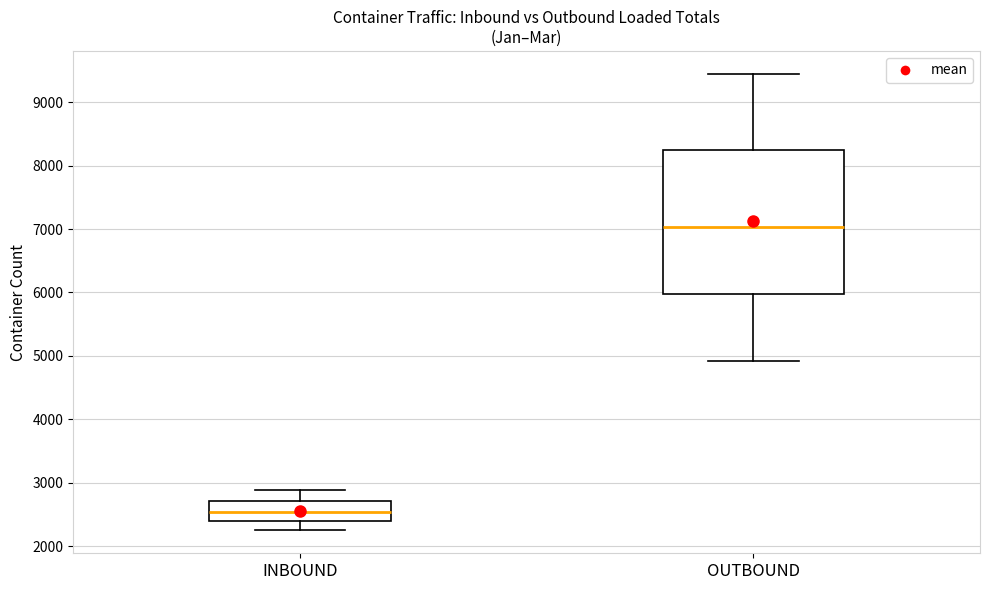

Where does the median line of the box for INBOUND sit on the y-axis? The values are not printed on the chart, so give them approximately, as read against the axis.

2500